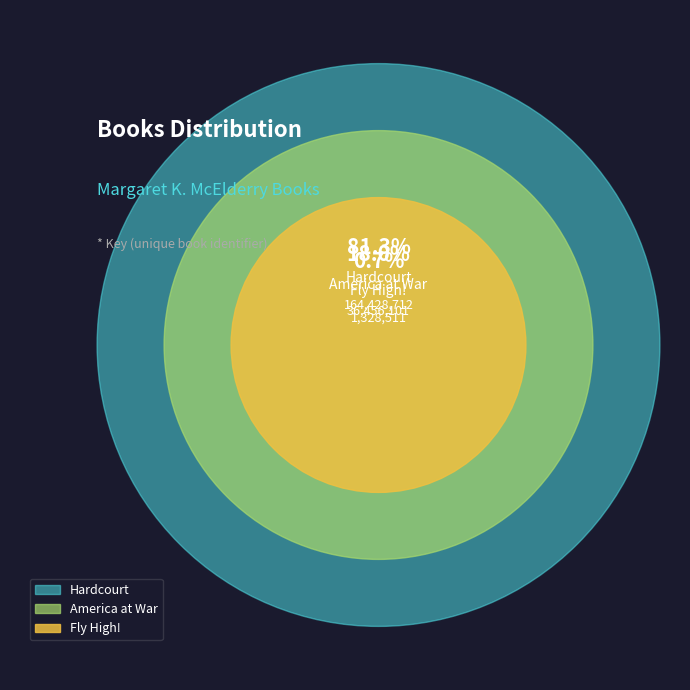

To the nearest percent, what percentage of the pie is Fly High!?

1%